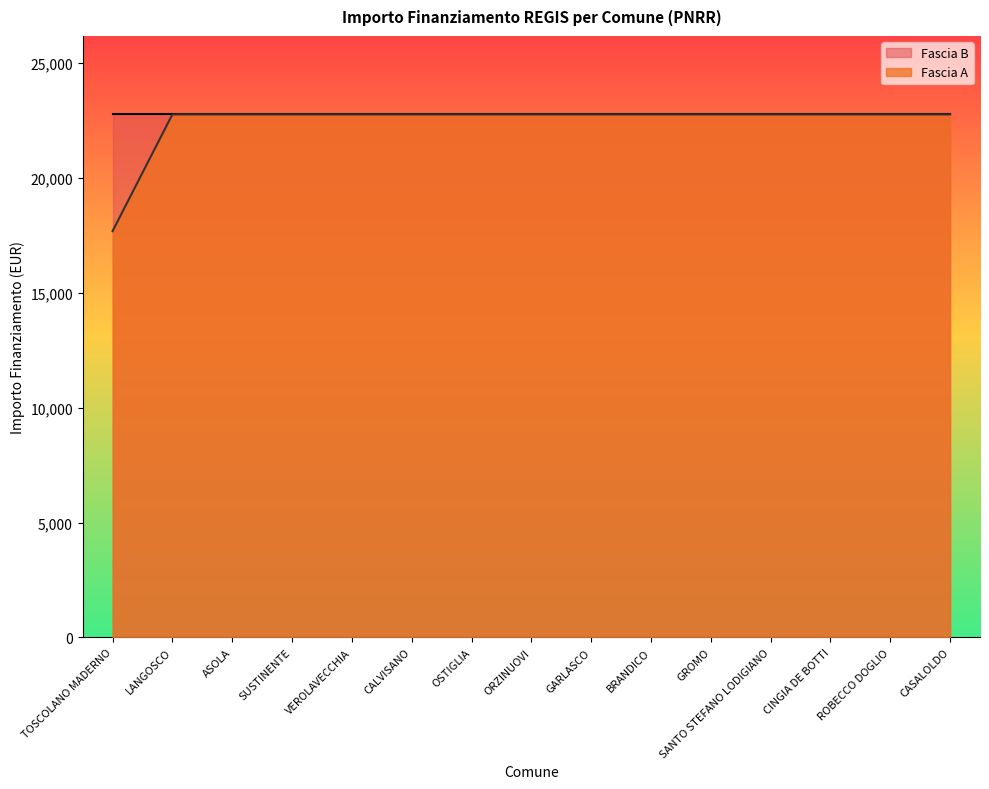

The value at ASOLA is 22750.0. True or false?

True